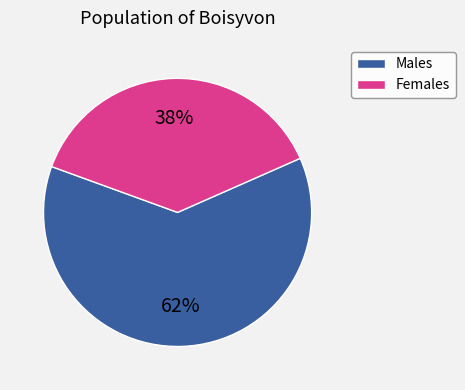

How many segments does this pie chart have?

2